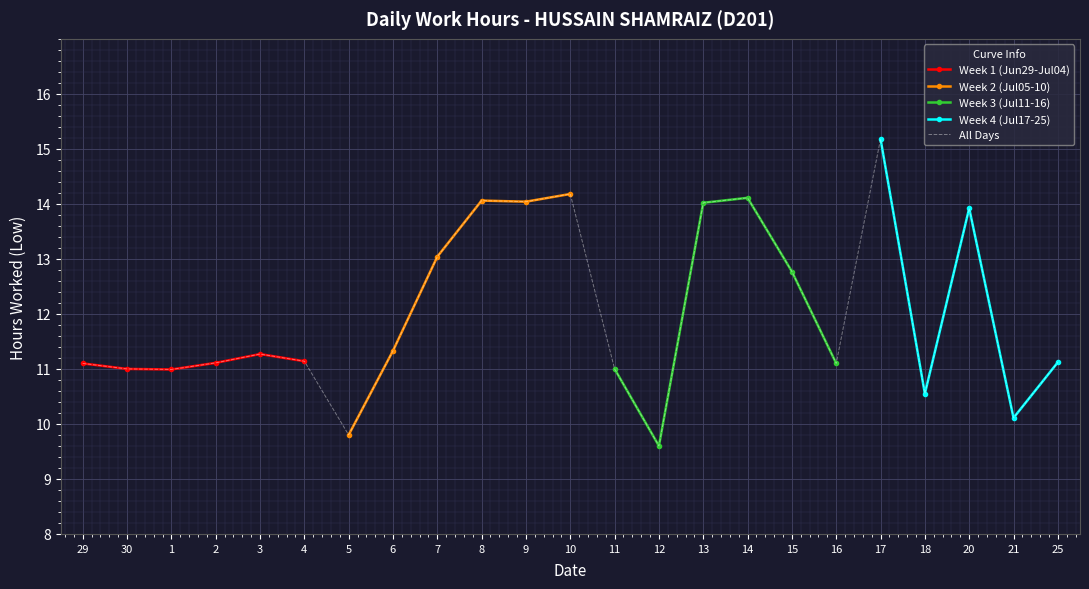

Which category has the highest value in the All Days series?

17